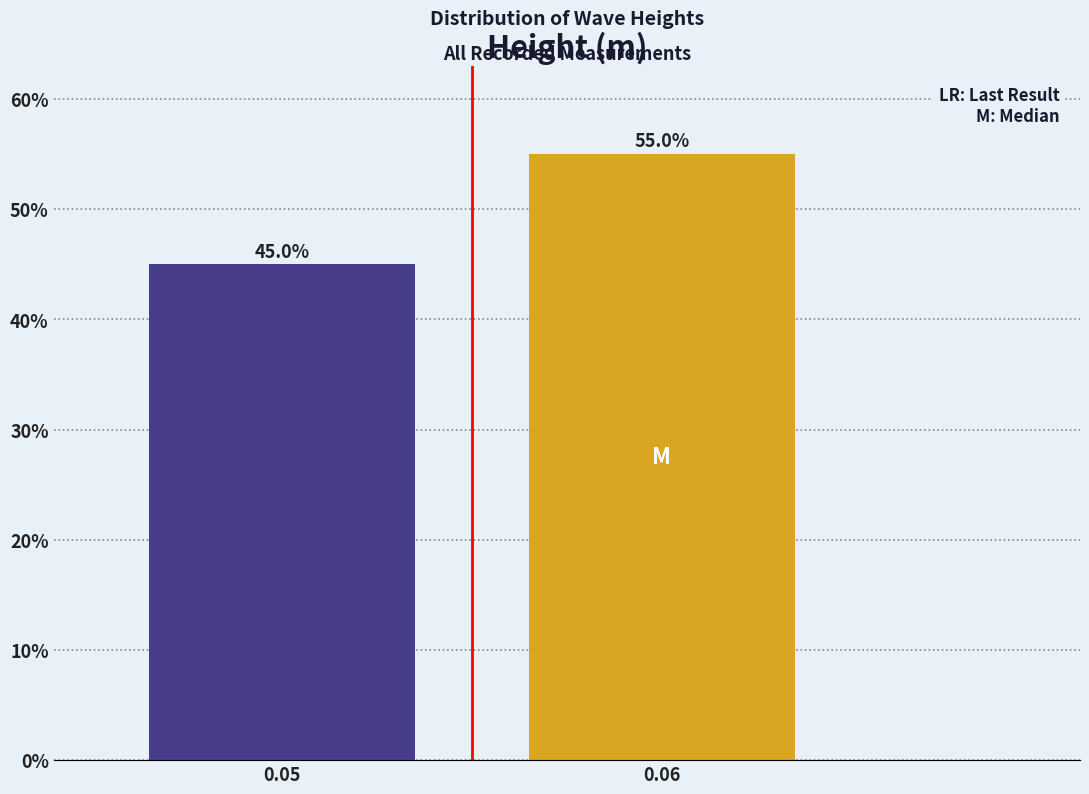

Reading left to right, extract all data points from this chart.

45.0	55.0